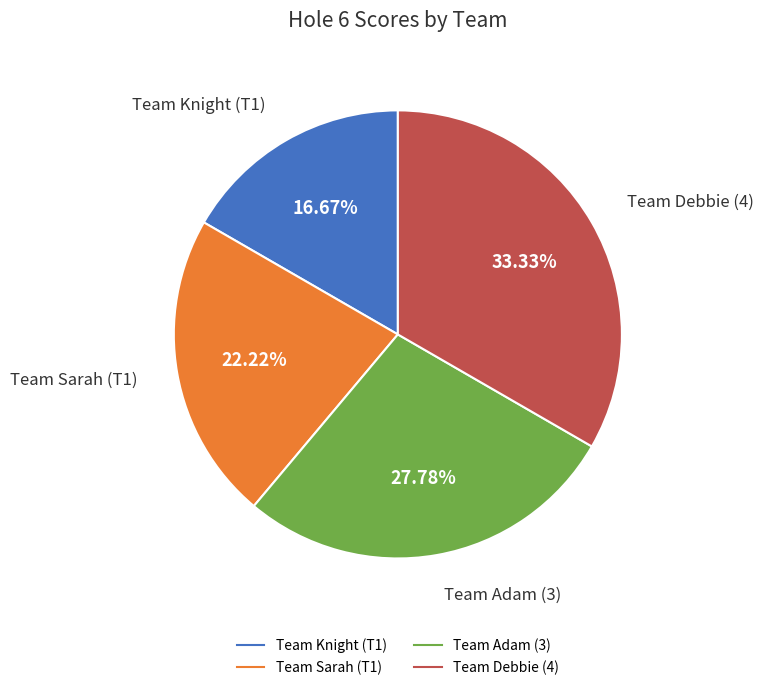

To the nearest percent, what percentage of the pie is Team Adam (3)?

28%